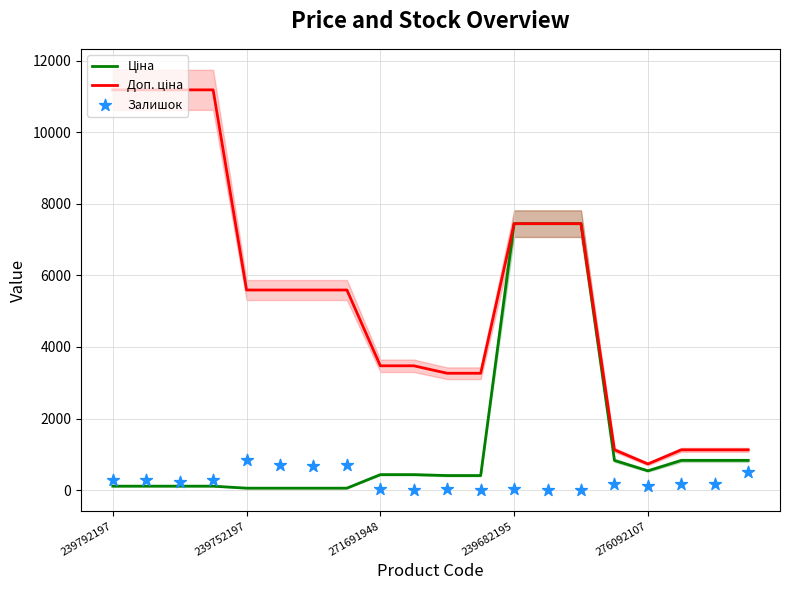

At how many categories does at least one series exceed 4935?

11